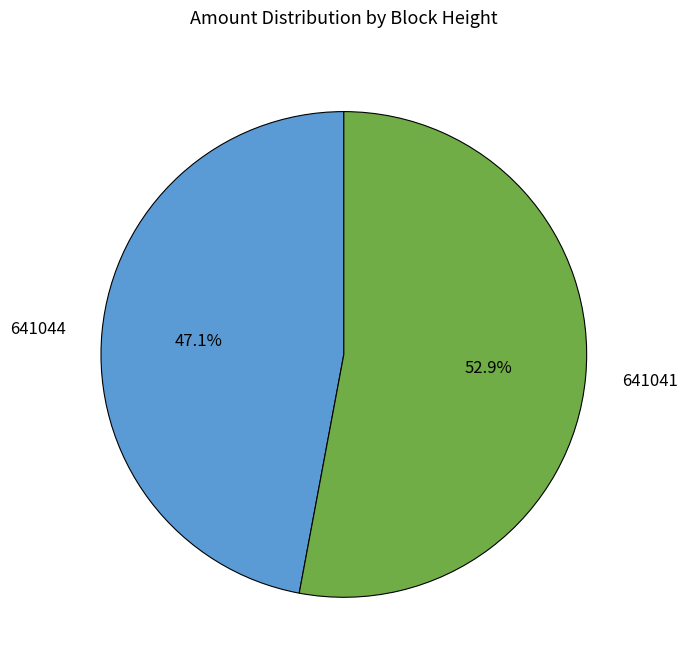

How many segments does this pie chart have?

2